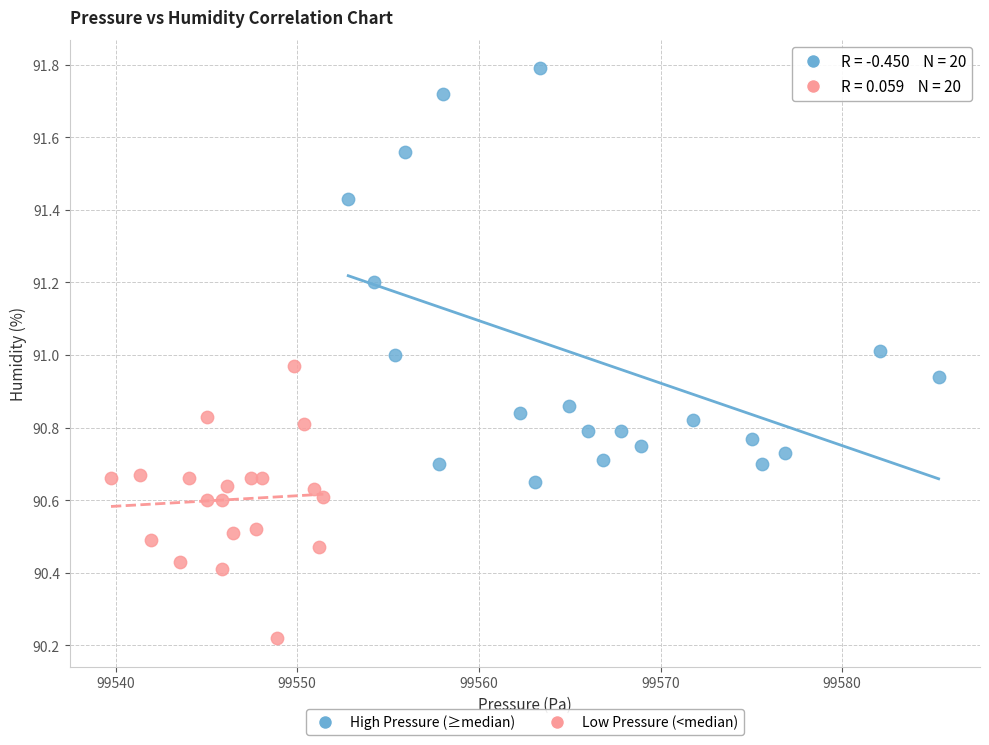

Which series contains the highest Y value?

High Pressure (≥median)